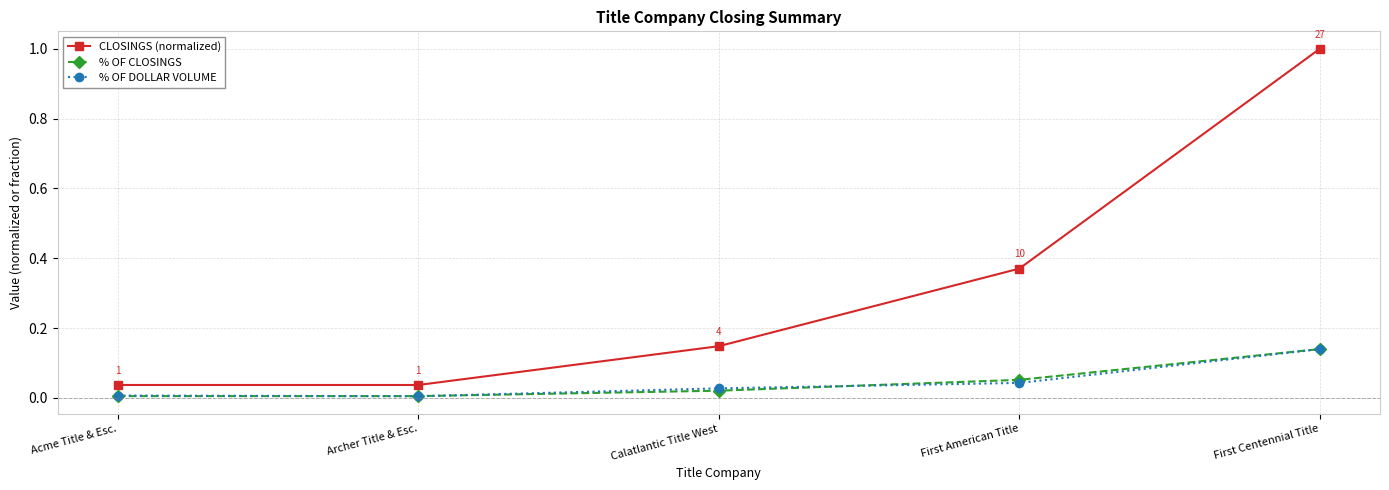

What position from the left is First American Title?

4